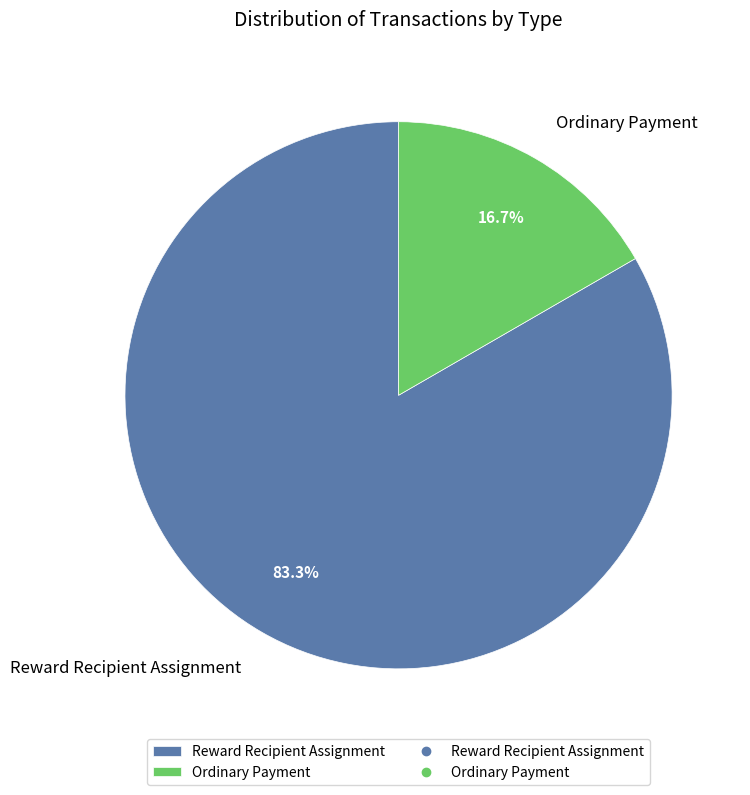

The Reward Recipient Assignment slice represents 83% of the pie. True or false?

True